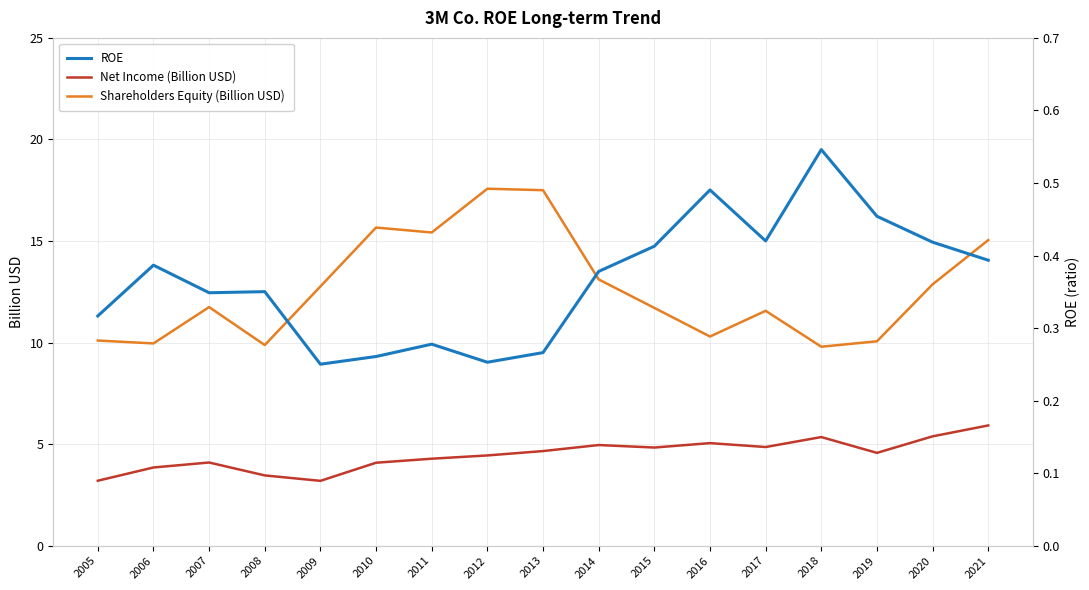

How many lines are shown in the chart?

3